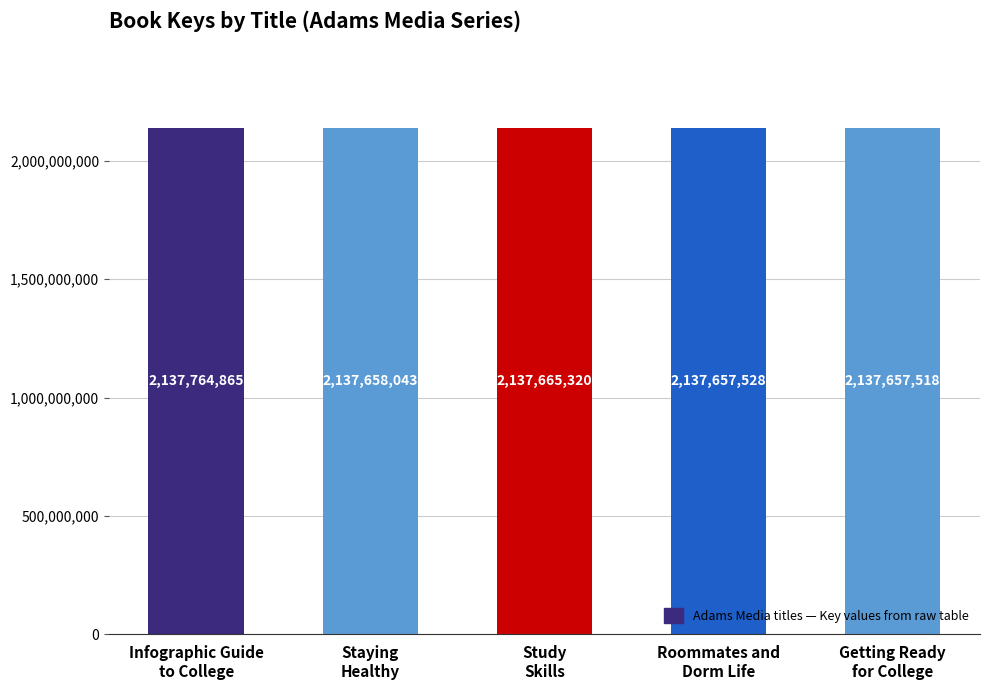

What is the value of the 2nd bar from the left?

2137658043